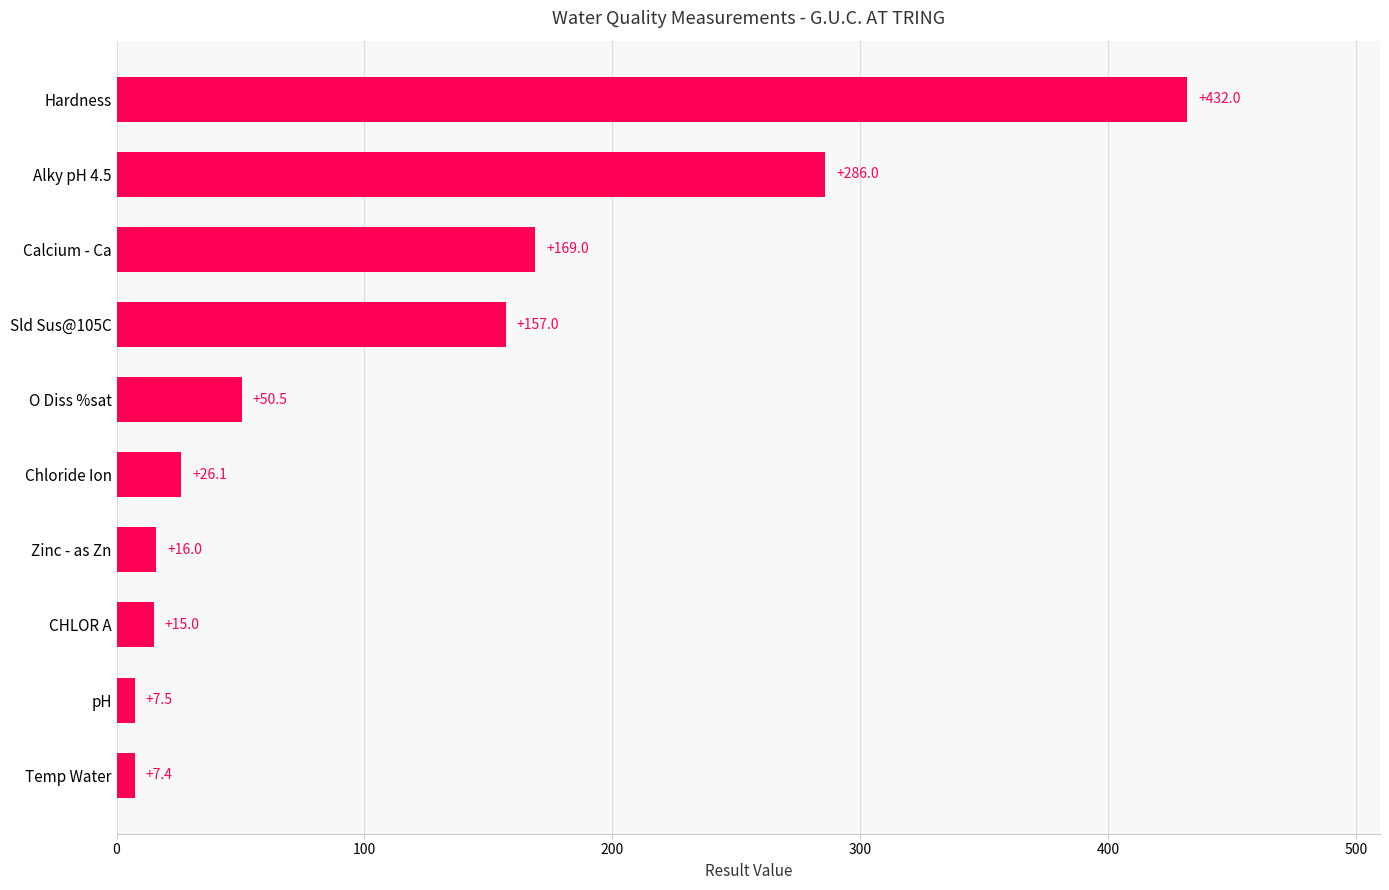

True or false: the data shows 286.0 at Alky pH 4.5.

True